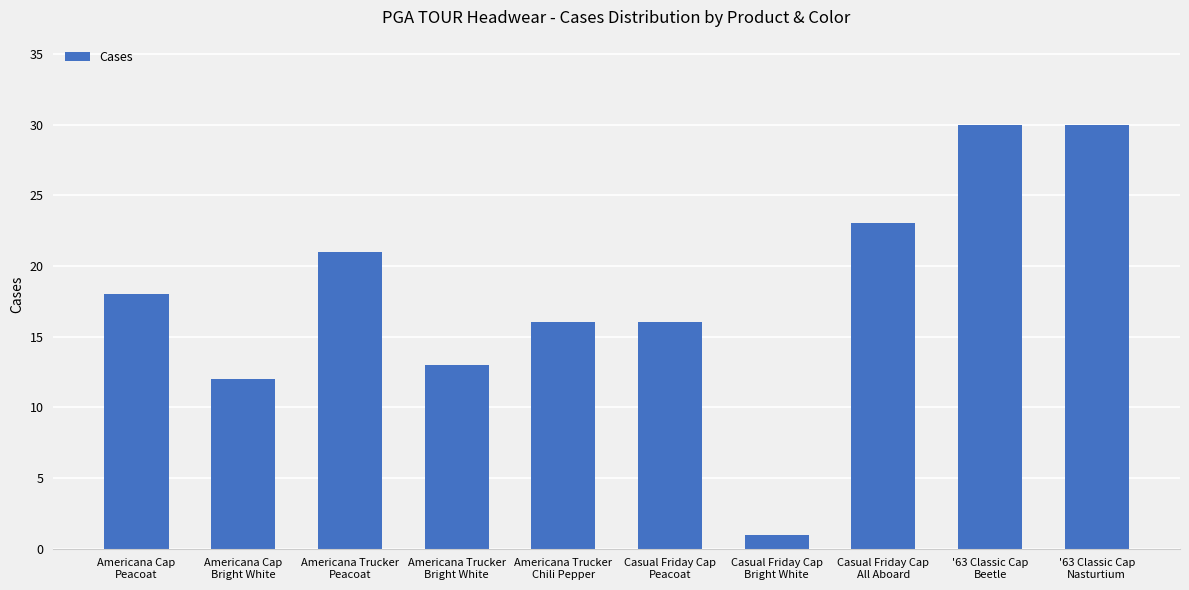

What is the difference between the maximum and second lowest values?

18